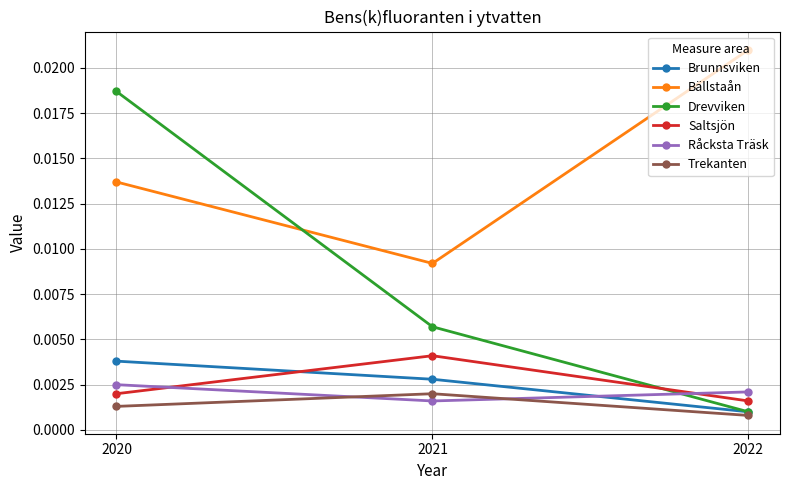

Which label corresponds to the smallest value in the chart?

2022